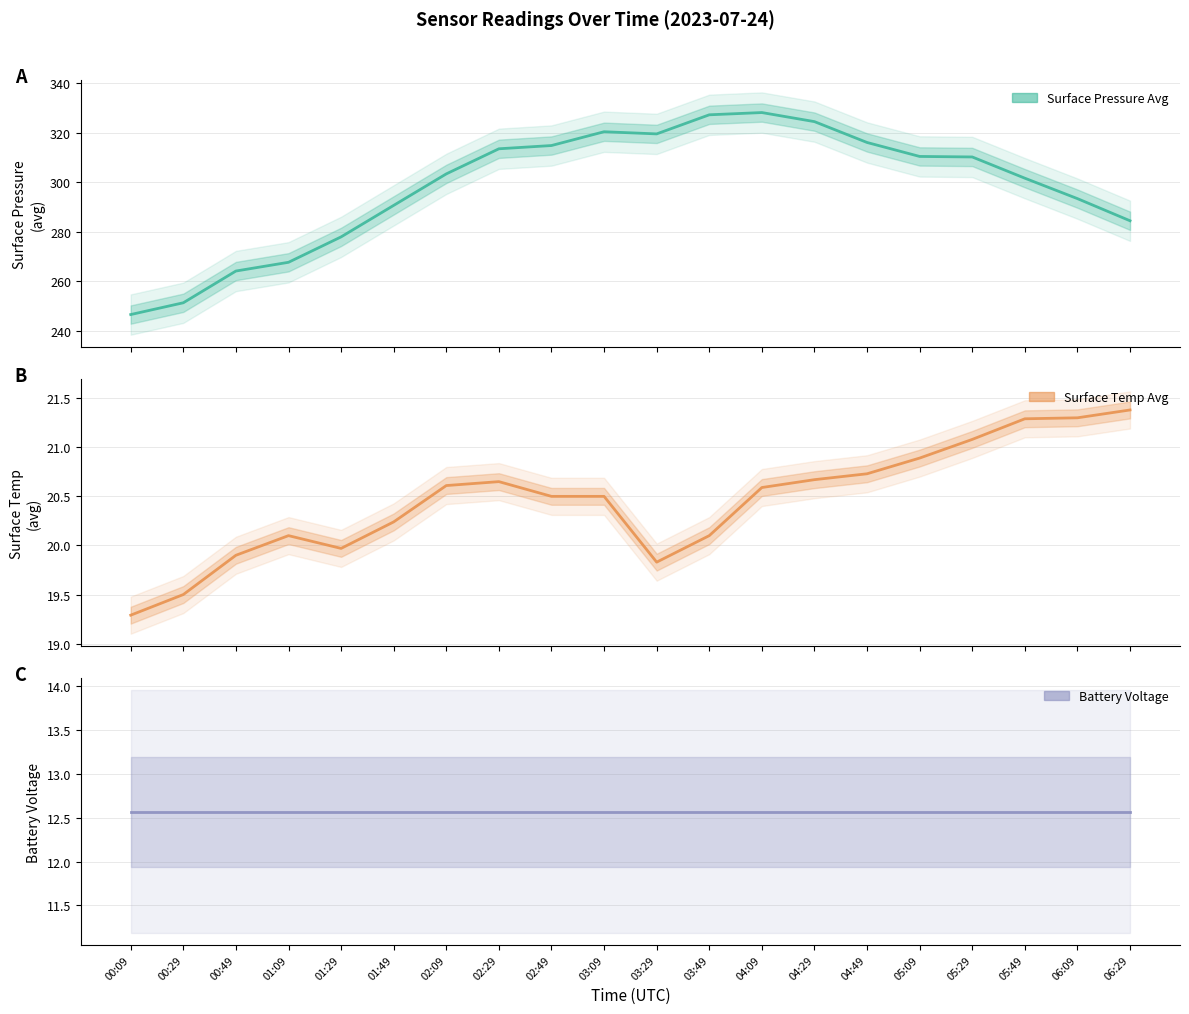

What is the difference between the second highest and second lowest values in the Surface Pressure Avg series?

76.0